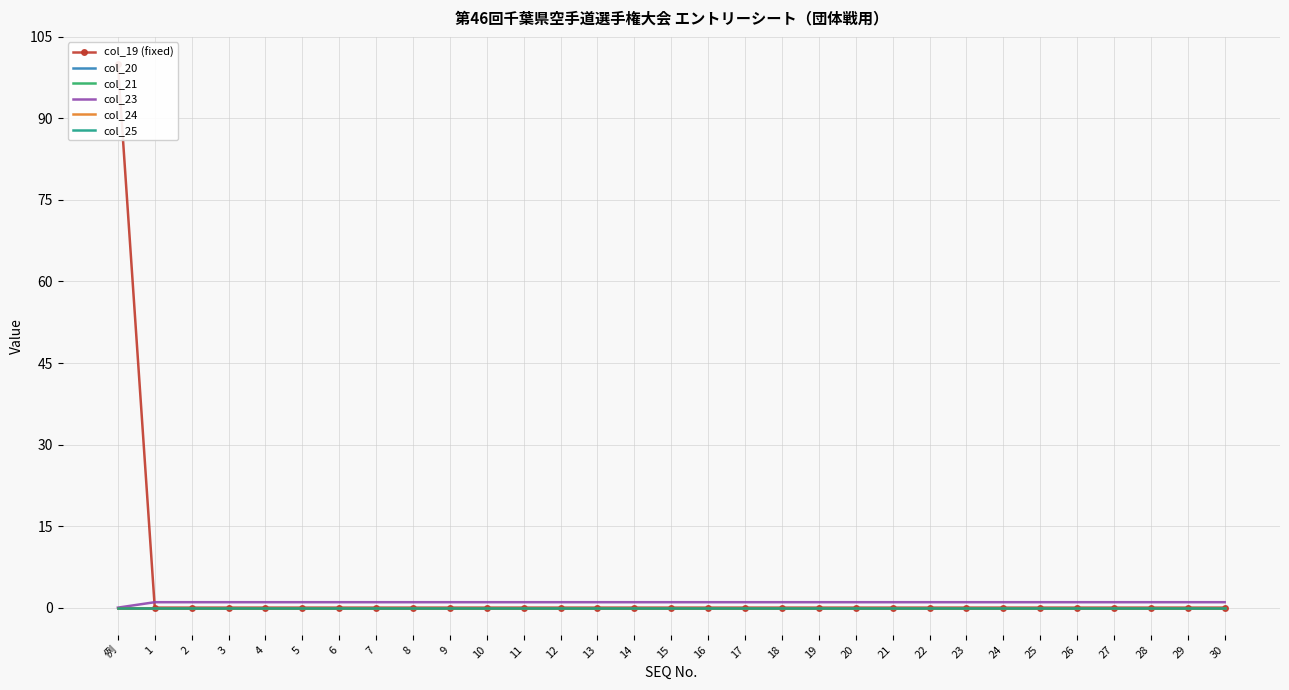

What is the value of the col_23 point at the 25th from the left?

1